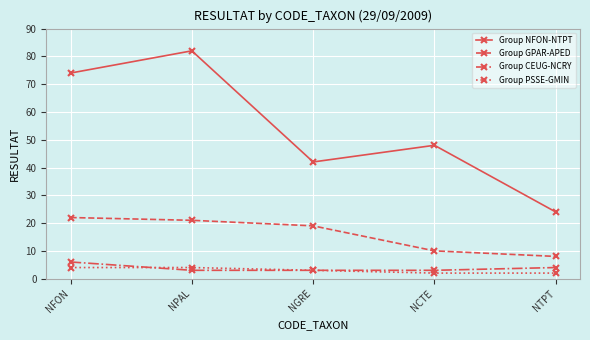

At which category does the chart reach its peak across all series?

NPAL